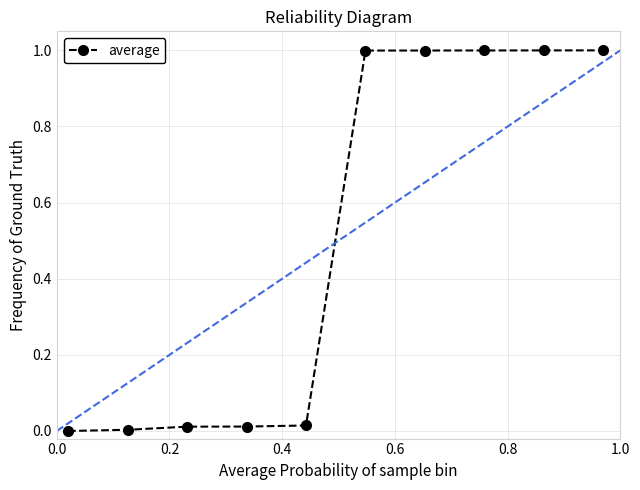

What is the maximum value for average?

1.0